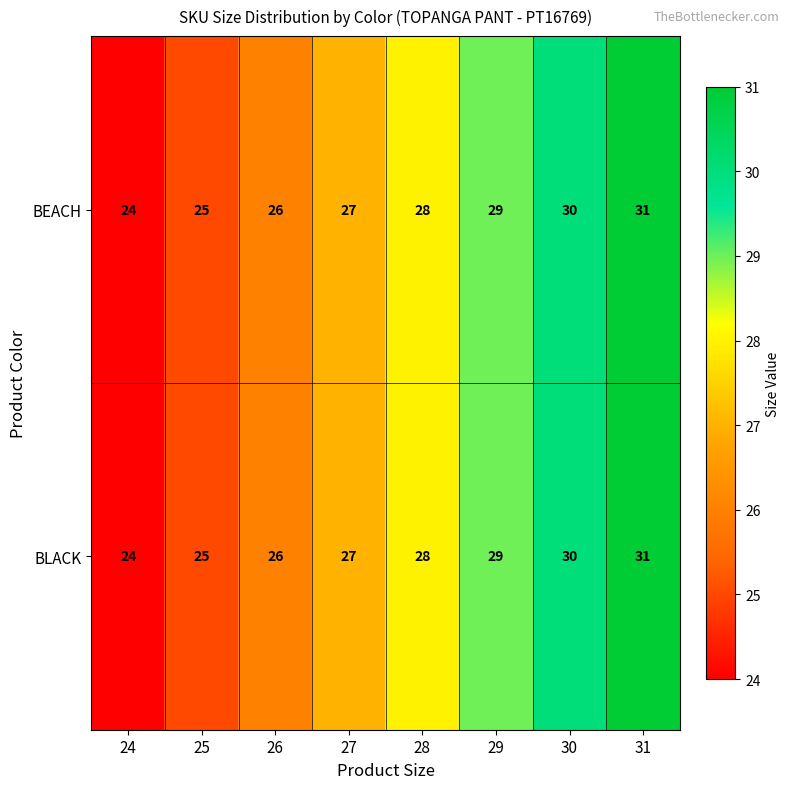

Count the BLACK values in the range 26 to 30.

5